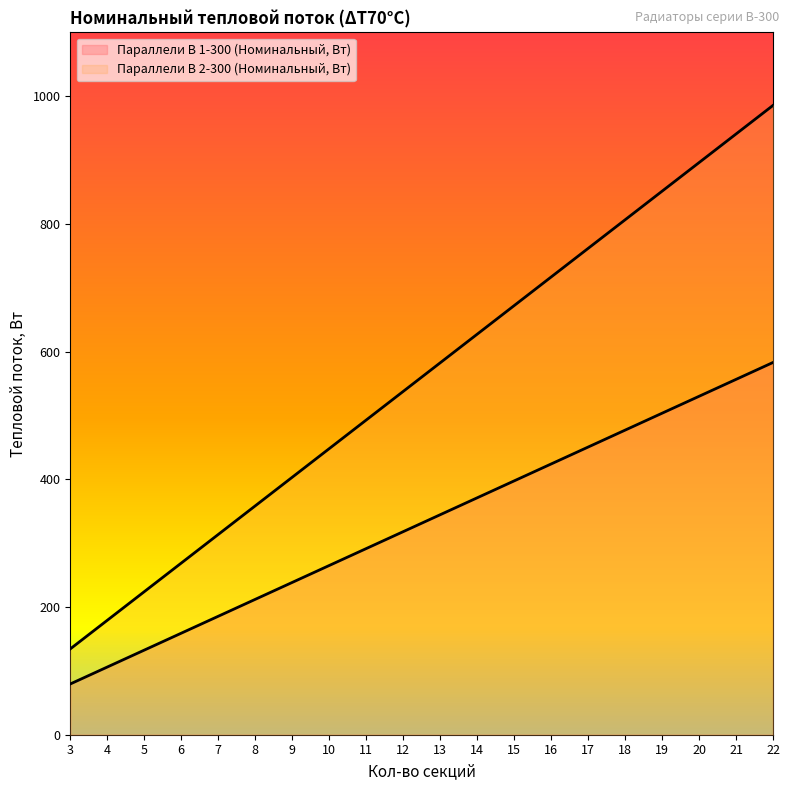

At 5, list the series in order from largest to smallest.

Параллели В 2-300 (Номинальный, Вт), Параллели В 1-300 (Номинальный, Вт)